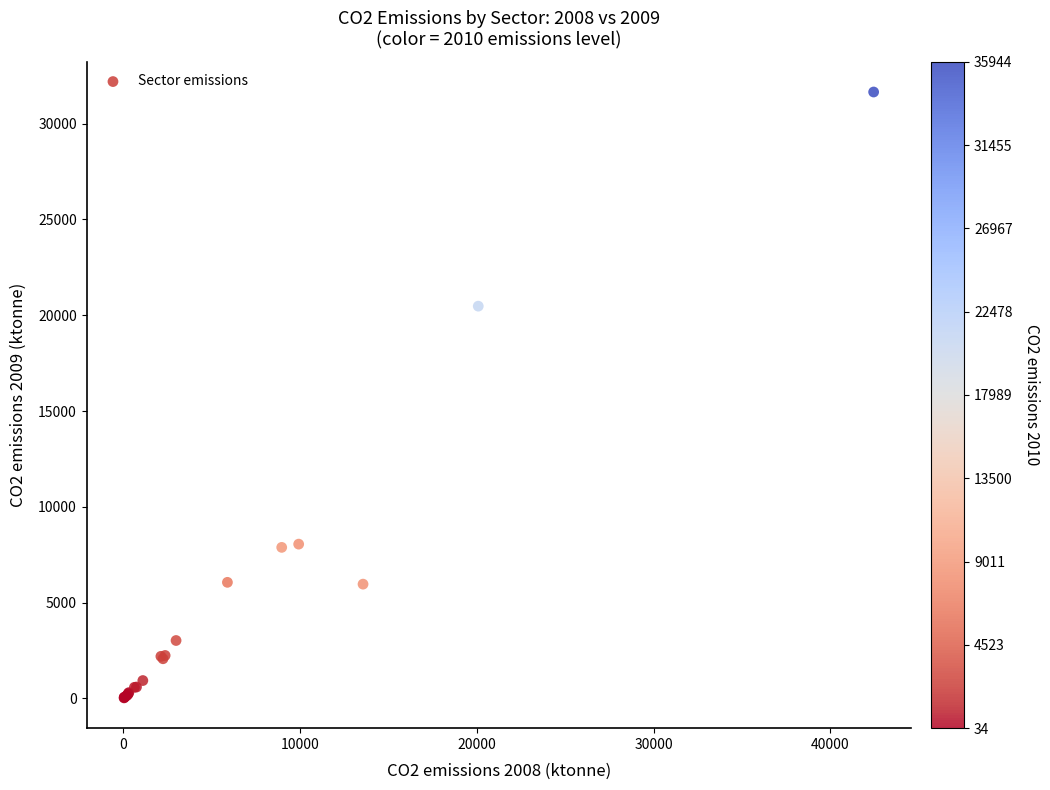

What Y value in the scatter plot is closest to 15839?

20473.1